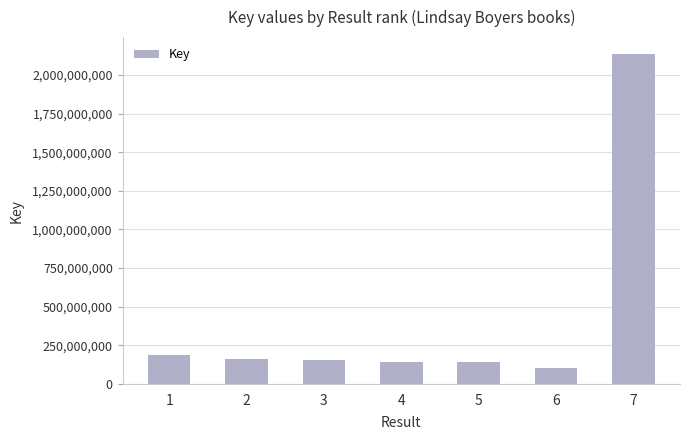

How many series are shown in this chart?

1